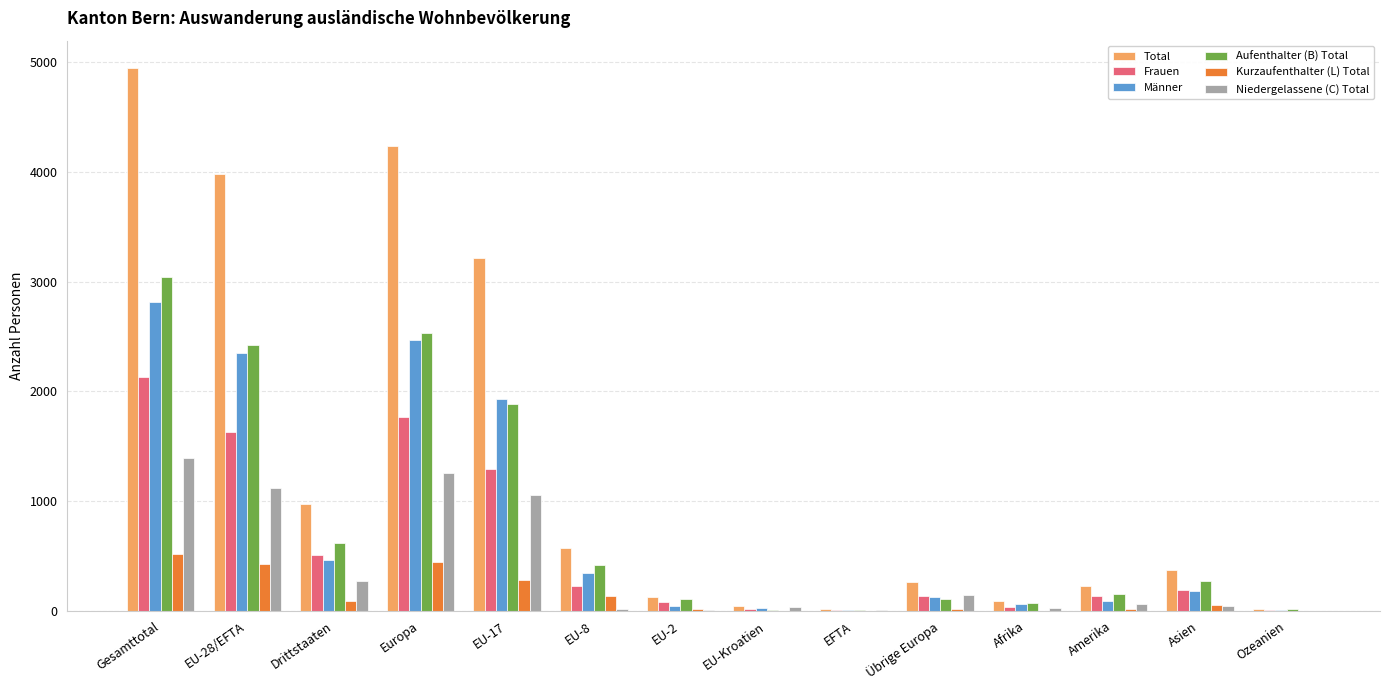

What is the difference between the Niedergelassene (C) Total values at Afrika and EU-28/EFTA?

1099